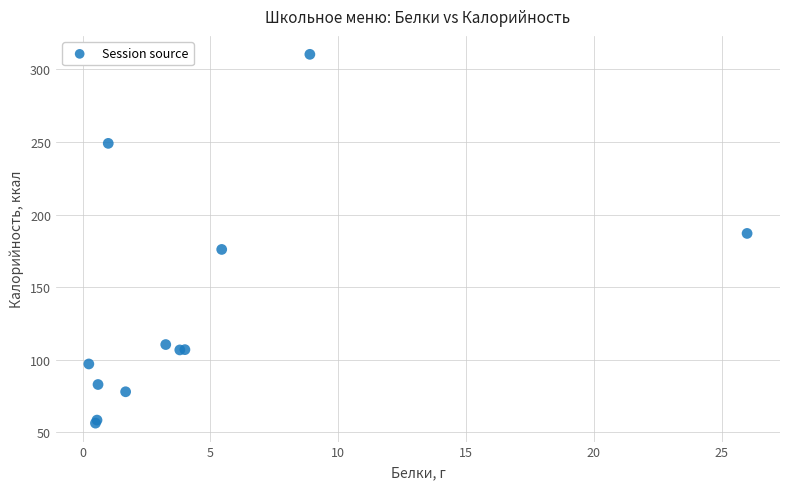

What Y value in the scatter plot is closest to 183?

187.0